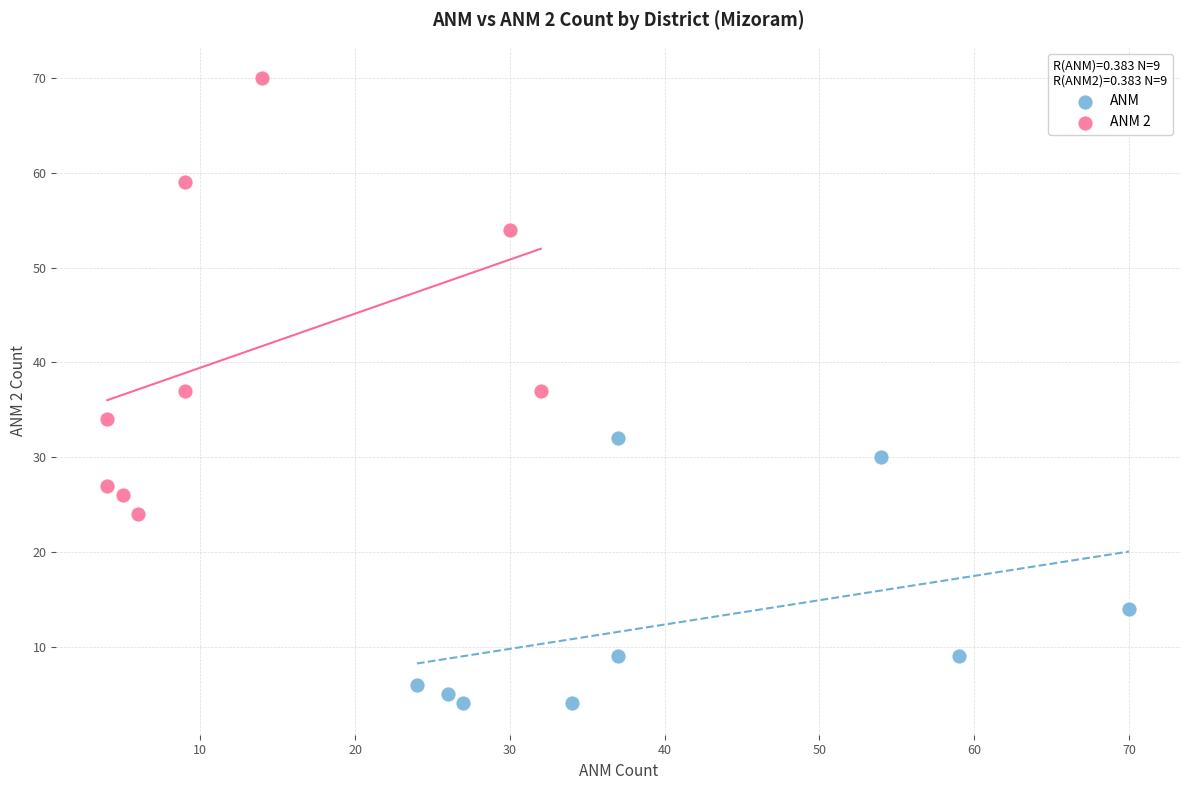

What are all the series names shown in the legend?

ANM, ANM 2